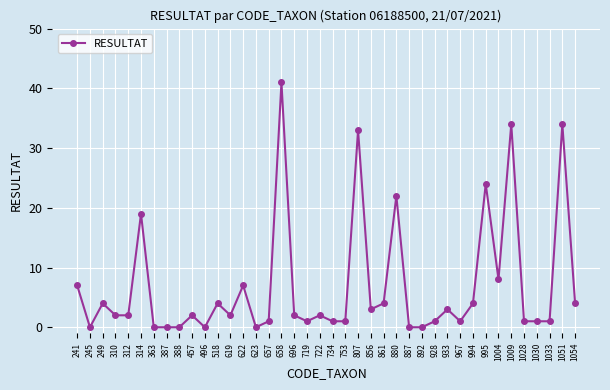

Reading right to left, extract all data points from this chart.

1054=4	1051=34	1033=1	1030=1	1028=1	1009=34	1004=8	995=24	994=4	967=1	933=3	928=1	892=0	887=0	880=22	861=4	856=3	807=33	753=1	734=1	722=2	719=1	696=2	658=41	657=1	623=0	622=7	619=2	518=4	496=0	457=2	388=0	387=0	363=0	314=19	312=2	310=2	249=4	245=0	241=7